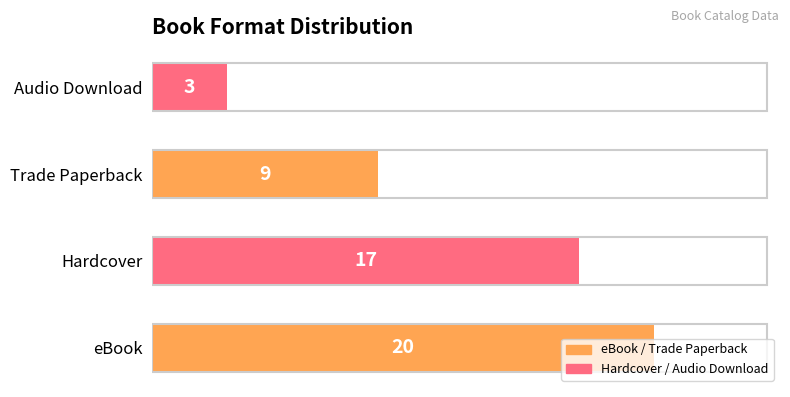

What is the ratio of the value at eBook to the value at Audio Download?

6.7